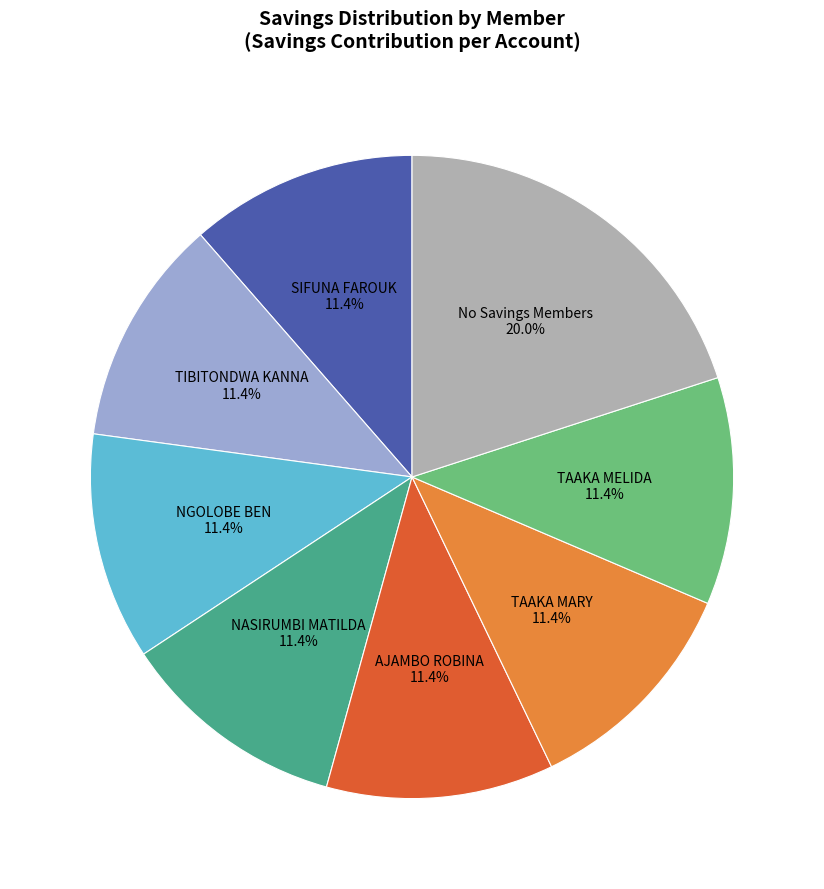

Which has a higher value, No Savings Members or SIFUNA FAROUK?

No Savings Members